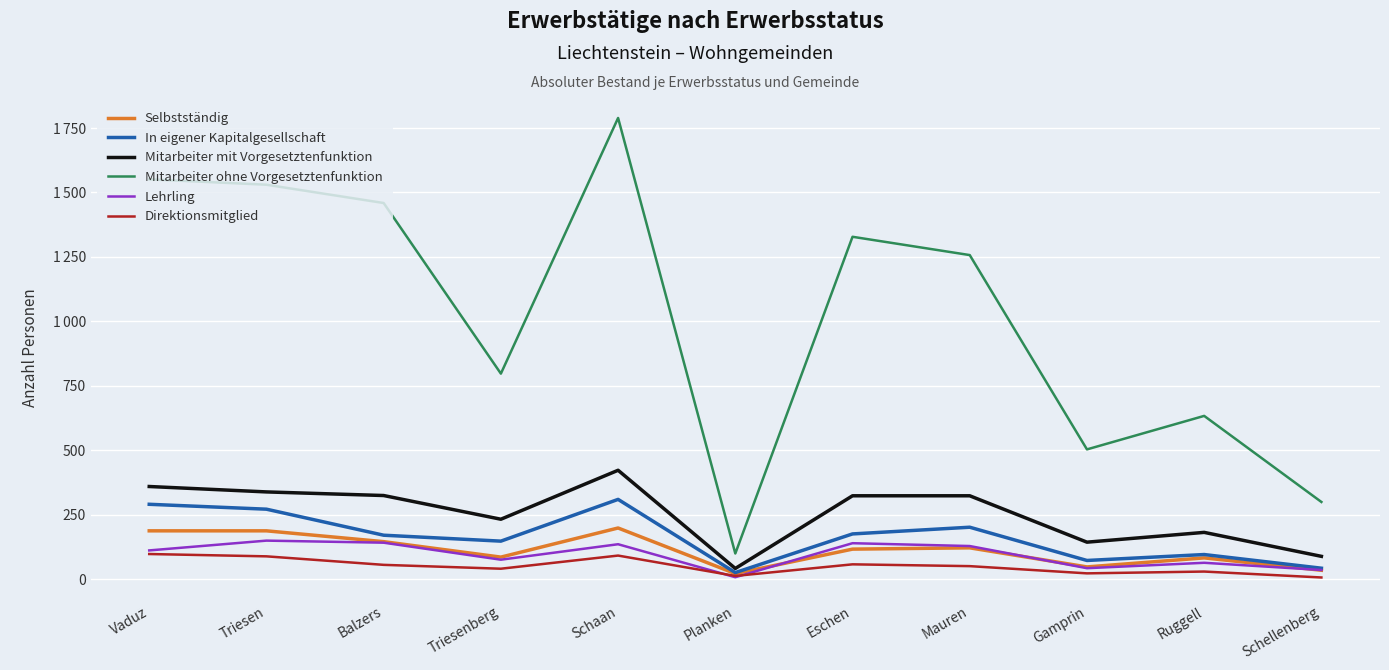

Where is the first local maximum for Selbstständig?

Schaan